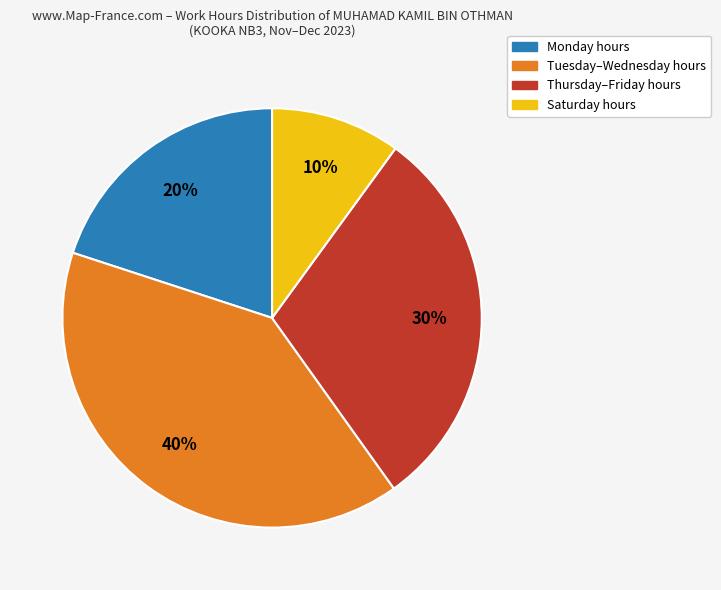

To the nearest percent, what is the difference between the largest and smallest slice percentages?

30%